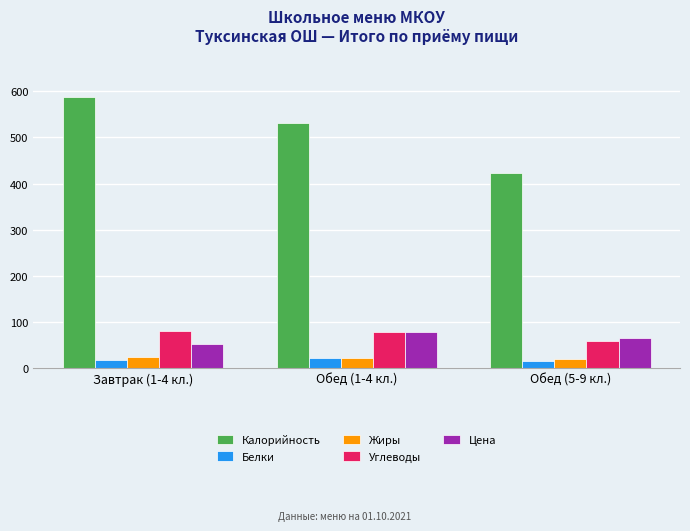

Count the number of data series in this chart.

5